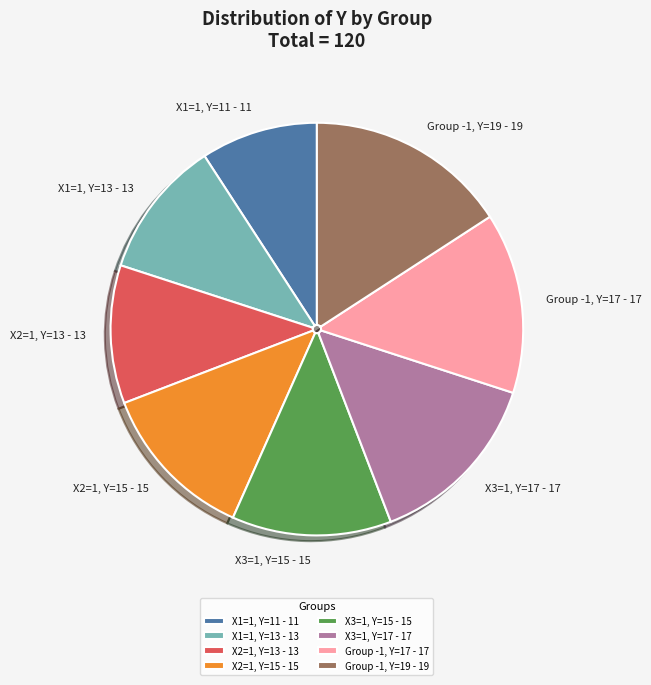

Which category has the smallest portion of the pie?

X1=1, Y=11 - 11